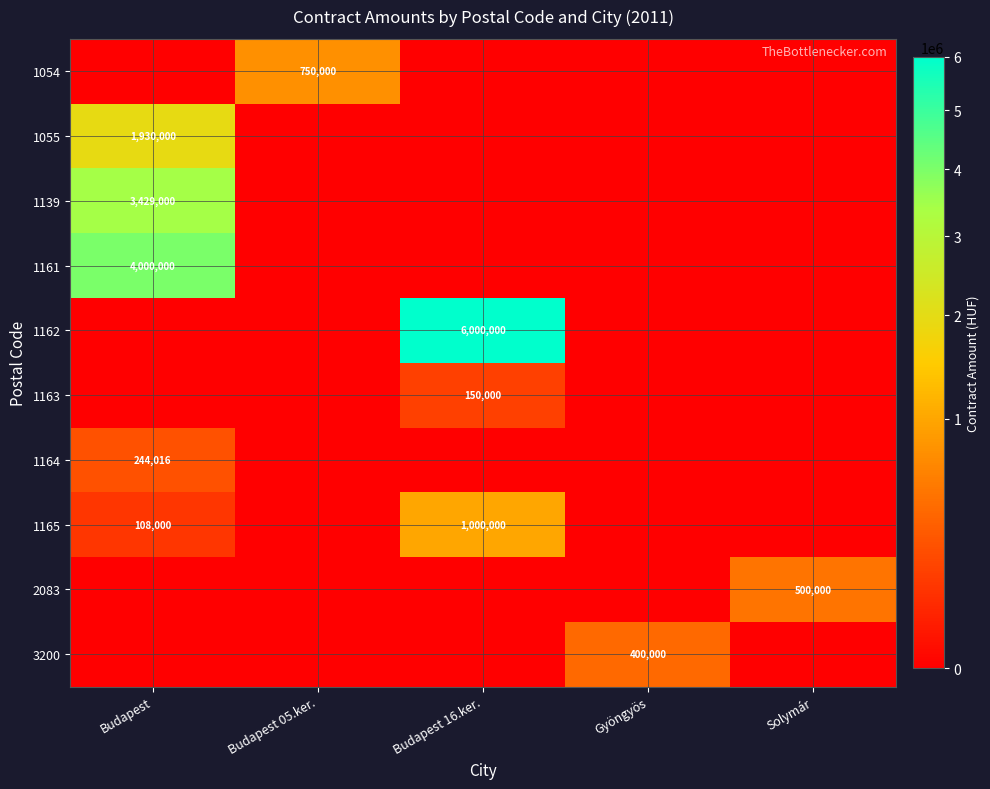

What is the difference between the maximum and minimum values in the 1161 series?

4000000